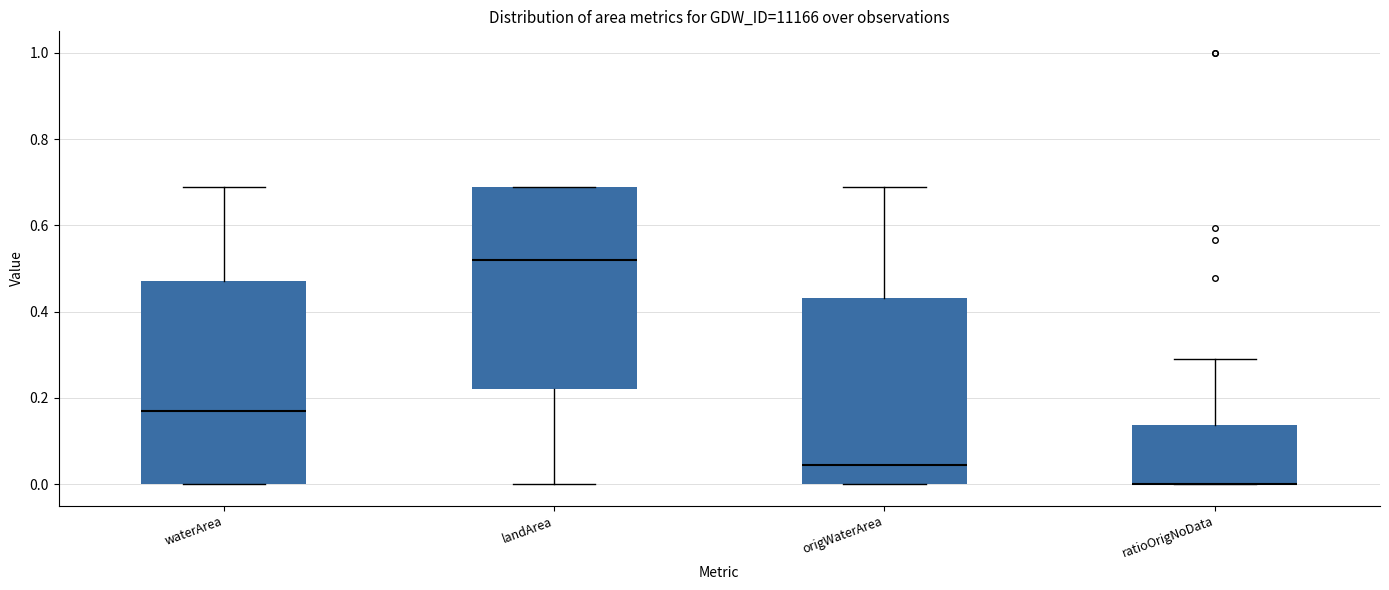

Reading left to right, read every box against the y-axis: the position of its median line, the range the box covers, and the ends of its whiskers. The values are not printed on the chart, so give them approximately, as read against the axis.

waterArea: median 0.18, box 0.00 to 0.48, whiskers 0.00 to 0.70
landArea: median 0.52, box 0.22 to 0.70, whiskers 0.00 to 0.70
origWaterArea: median 0.04, box 0.00 to 0.44, whiskers 0.00 to 0.70
ratioOrigNoData: median 0.00 (drawn on the box's lower edge), box 0.00 to 0.14, whiskers 0.00 to 0.28